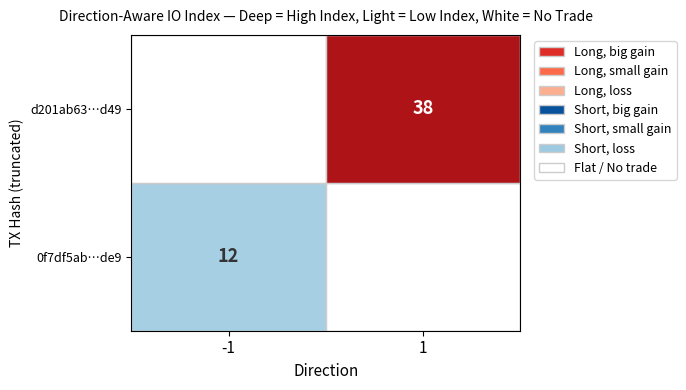

Which series has the largest range (max minus min)?

d201ab63ed2e8f4d13607d1acaa099f6983b2d4